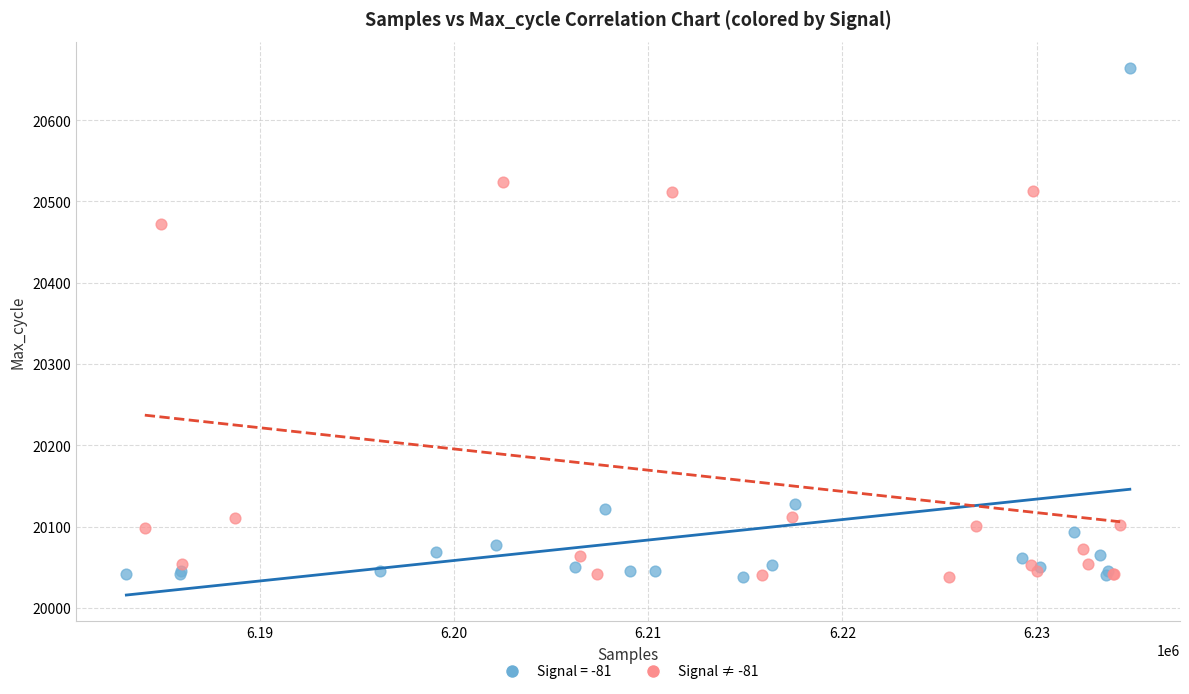

Which series has the widest spread of Y values?

Signal = -81